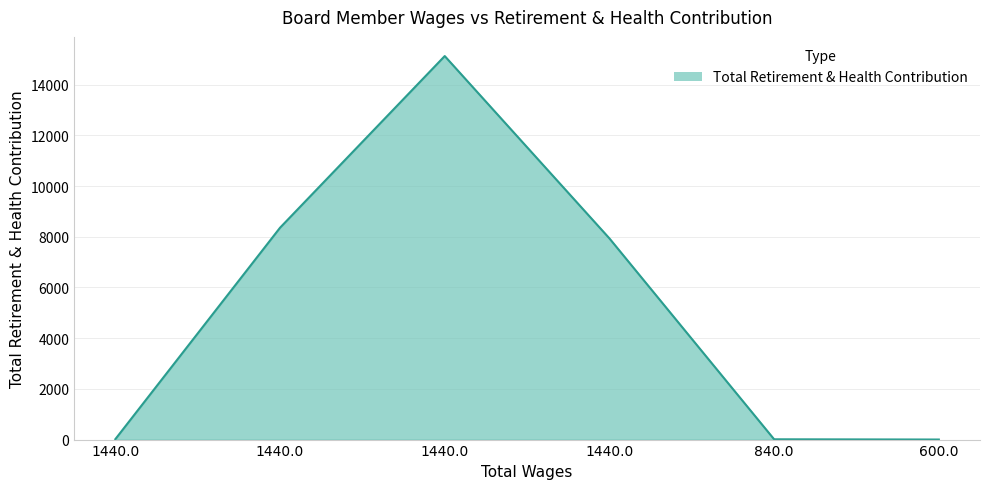

What is the difference between the maximum and minimum values?

15128